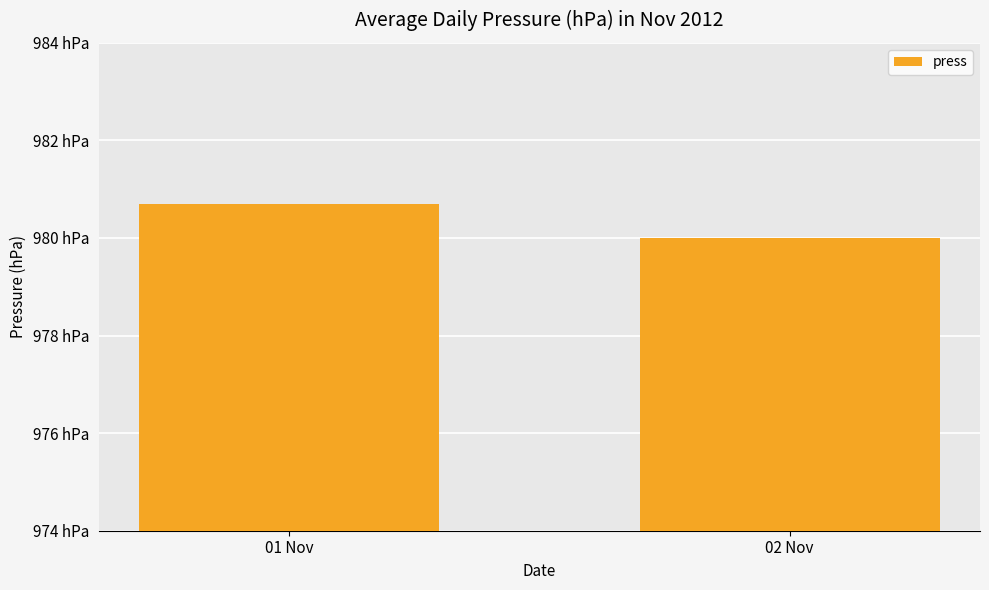

Rank the categories by value from highest to lowest.

01 Nov, 02 Nov